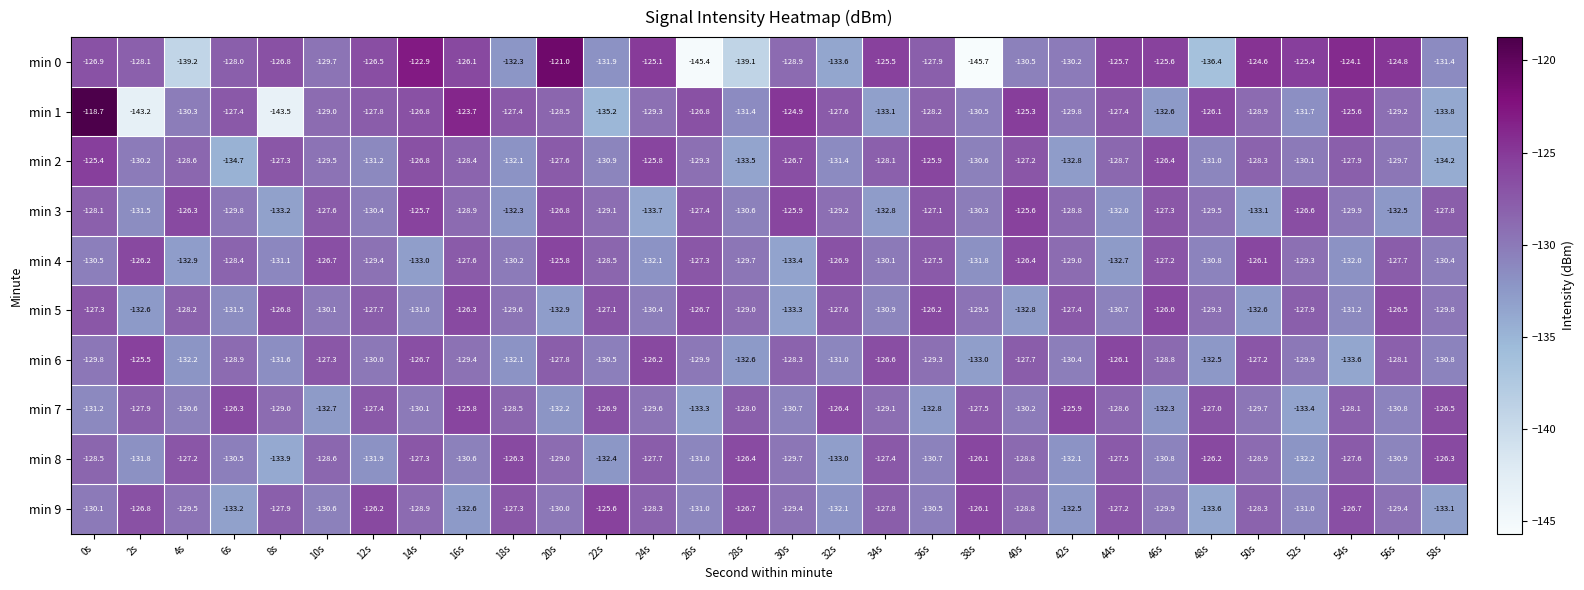

What is the total value across all series at 24s?

-1288.2